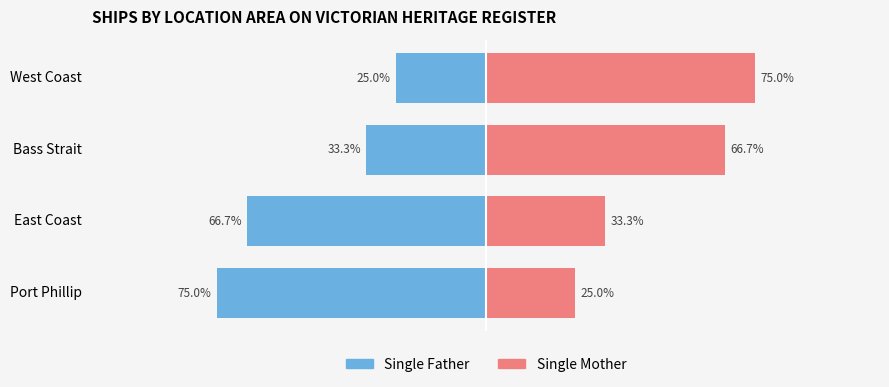

At Bass Strait, list the series in order from smallest to largest.

Single Father, Single Mother